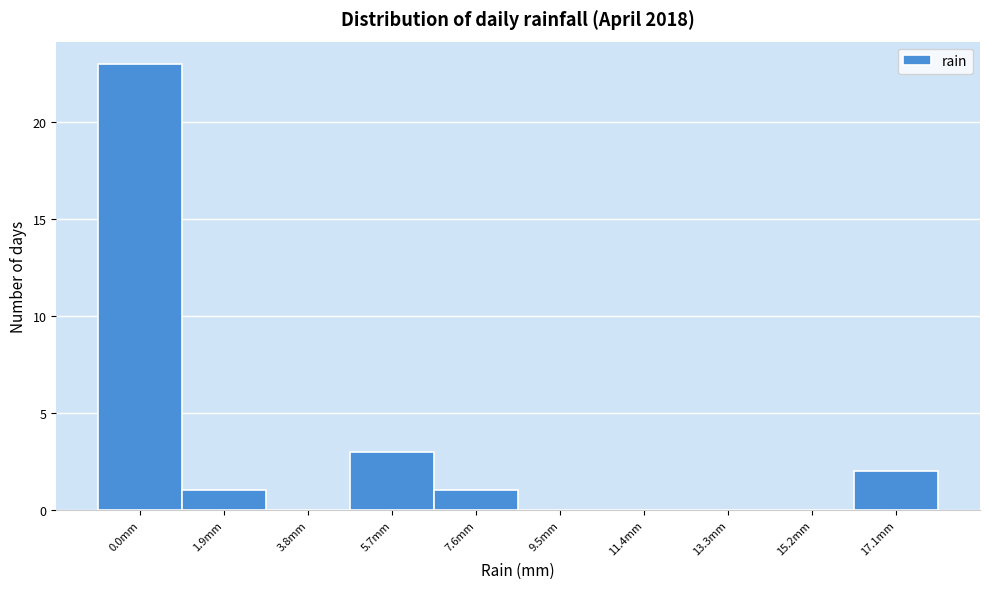

Reading right to left, list all the values displayed in this chart.

17.1mm=2	15.2mm=0	13.3mm=0	11.4mm=0	9.5mm=0	7.6mm=1	5.7mm=3	3.8mm=0	1.9mm=1	0.0mm=23